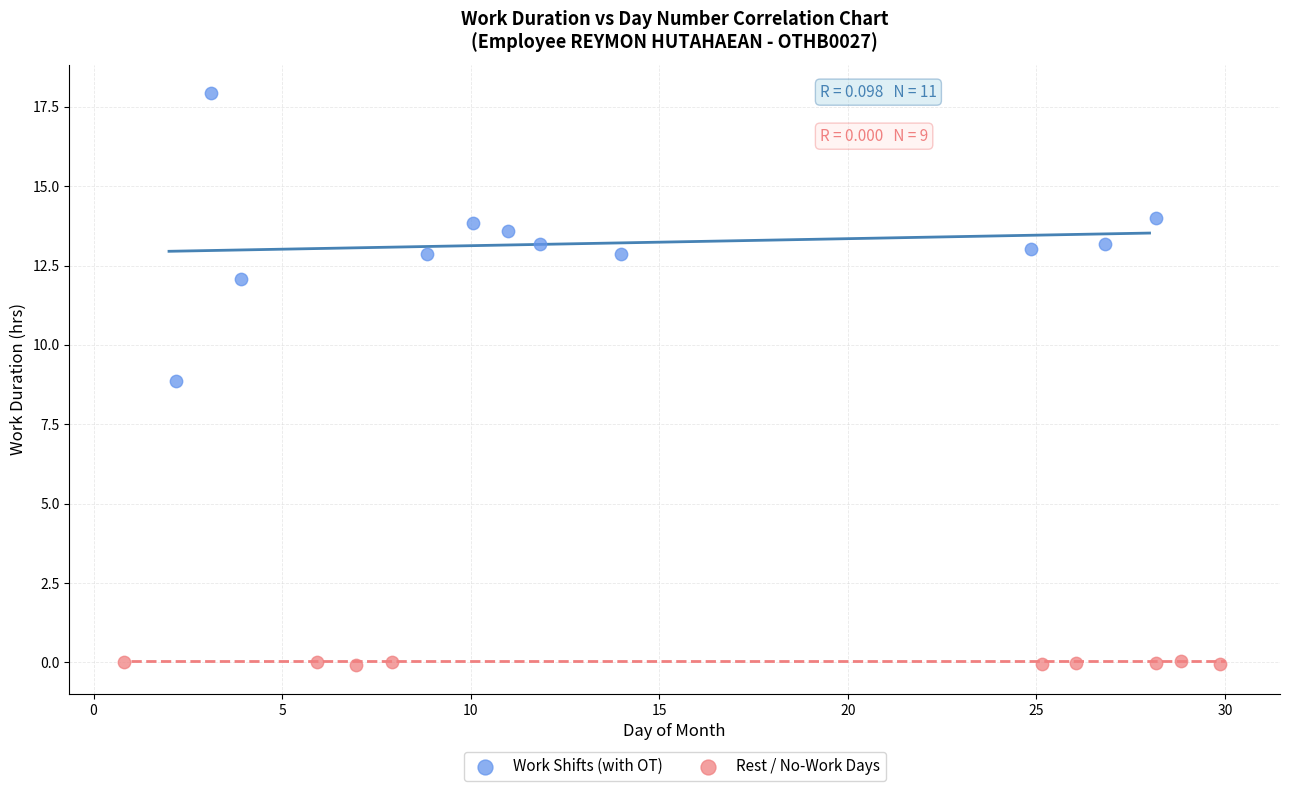

Which series contains the lowest Y value?

Rest / No-Work Days